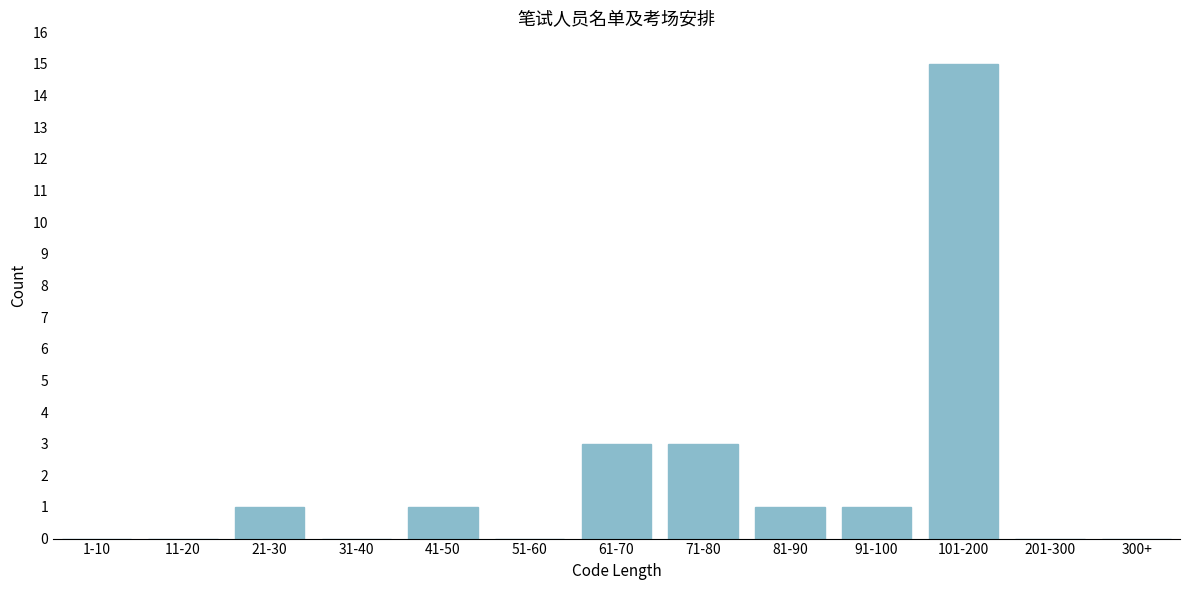

Reading right to left, extract all data points from this chart.

300+=0	201-300=0	101-200=15	91-100=1	81-90=1	71-80=3	61-70=3	51-60=0	41-50=1	31-40=0	21-30=1	11-20=0	1-10=0